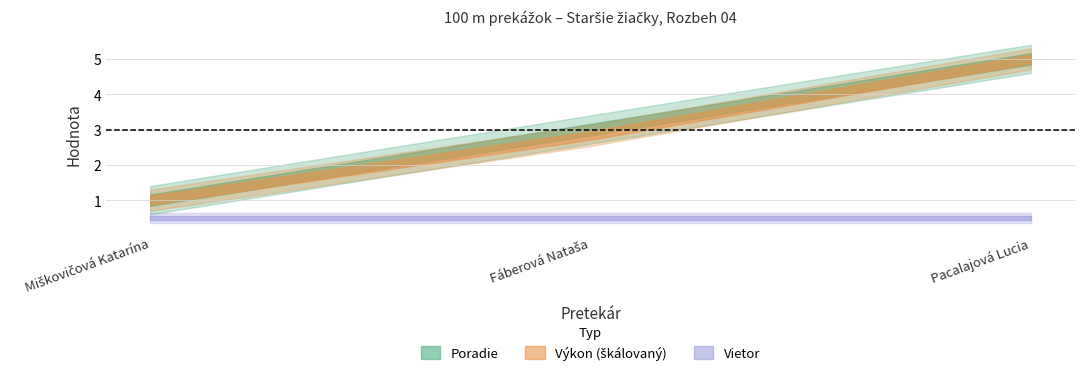

Is it true that Výkon equals 27.0 at Fáberová Nataša?

False